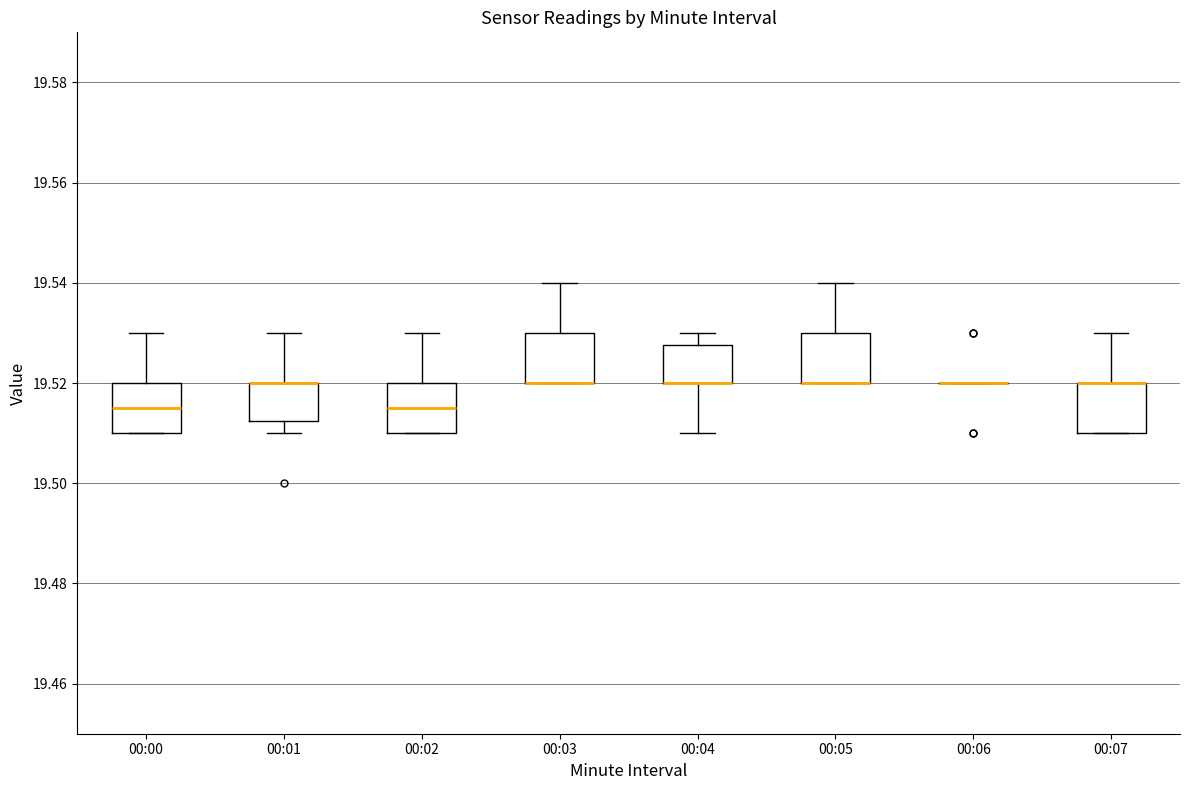

Reading left to right, transcribe this box plot: for each box, give where its median line is, the range the box spans, and where its two whiskers end, as read against the y-axis. The values are not printed on the chart, so give them approximately, as read against the axis.

00:00: median 19.516, box 19.510 to 19.520, whiskers 19.510 to 19.530
00:01: median 19.520 (drawn on the box's upper edge), box 19.512 to 19.520, whiskers 19.510 to 19.530
00:02: median 19.516, box 19.510 to 19.520, whiskers 19.510 to 19.530
00:03: median 19.520 (drawn on the box's lower edge), box 19.520 to 19.530, whiskers 19.520 to 19.540
00:04: median 19.520 (drawn on the box's lower edge), box 19.520 to 19.528, whiskers 19.510 to 19.530
00:05: median 19.520 (drawn on the box's lower edge), box 19.520 to 19.530, whiskers 19.520 to 19.540
00:06: box collapsed to a line at 19.520, whiskers 19.520 to 19.520
00:07: median 19.520 (drawn on the box's upper edge), box 19.510 to 19.520, whiskers 19.510 to 19.530